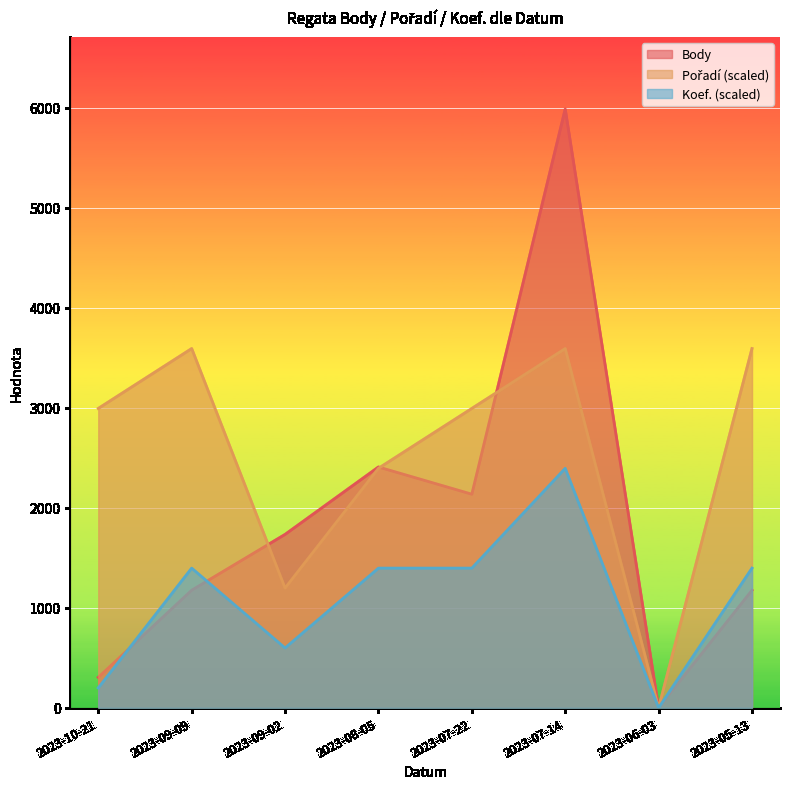

The value of Body at 2023-05-13 is 1176.0. True or false?

True